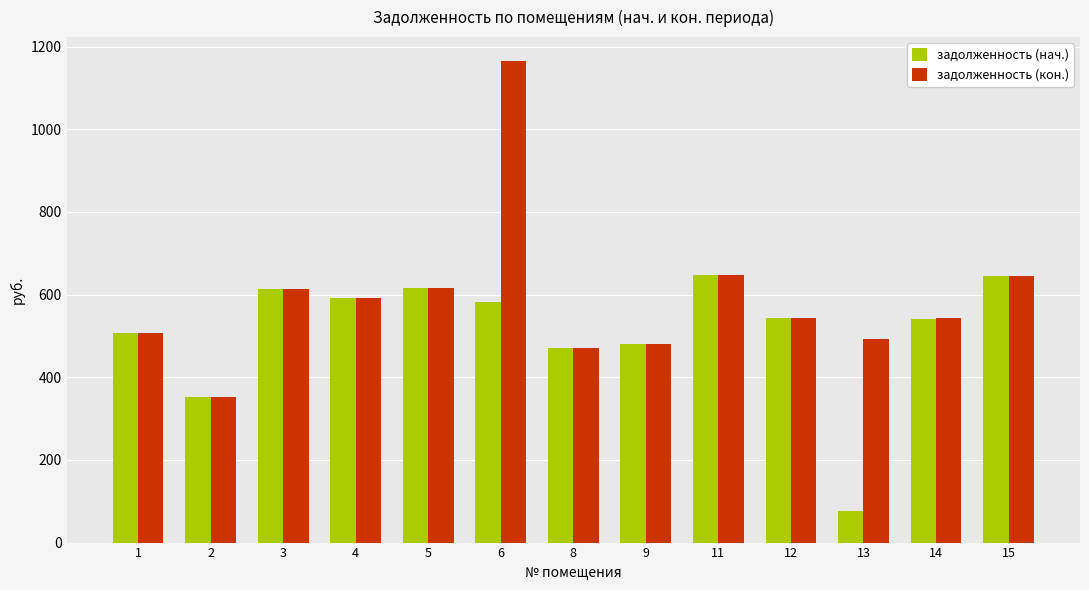

Is it true that задолженность (нач.) equals 506.2 at 1?

True